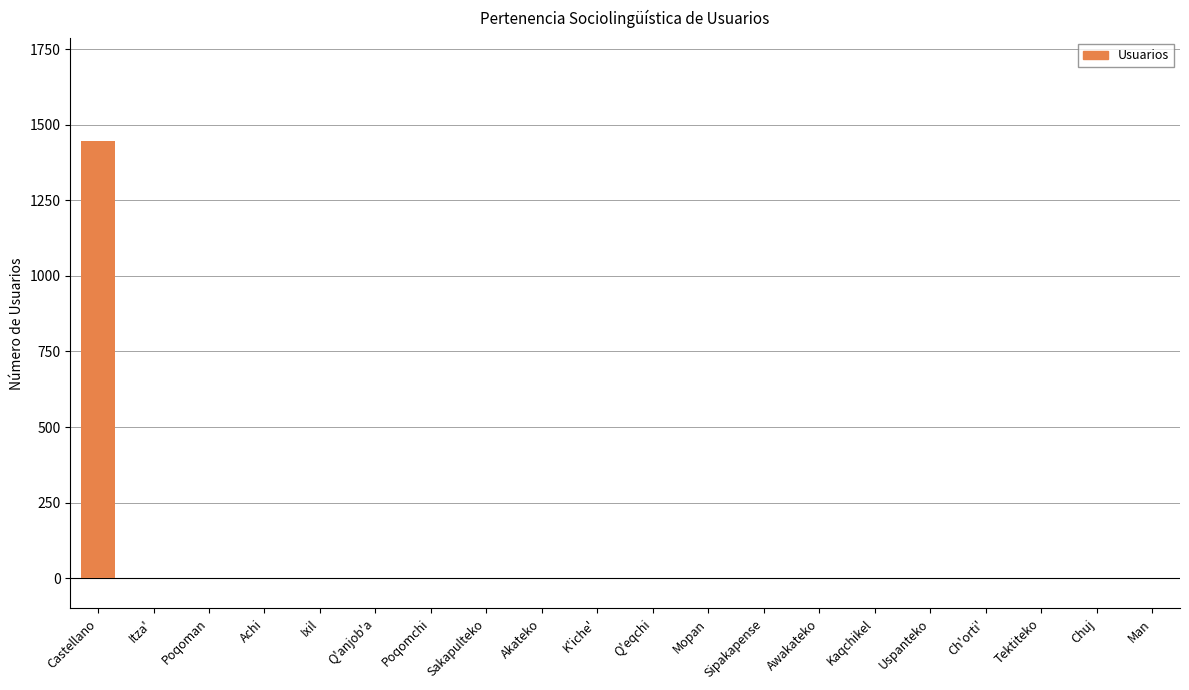

The chart shows a value of -497 at Sipakapense. True or false?

False